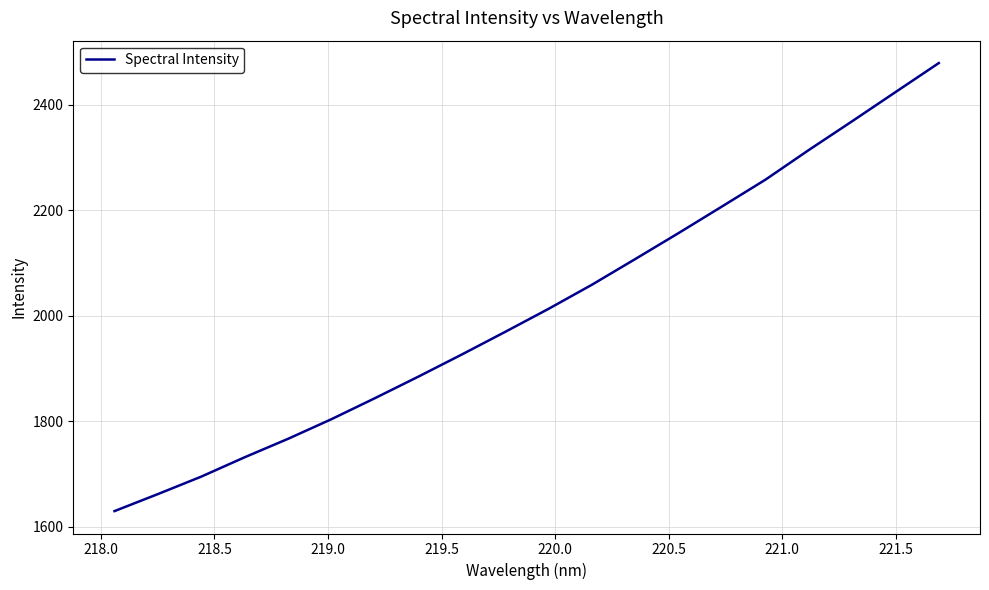

Does the chart display data point markers on the line(s)?

No